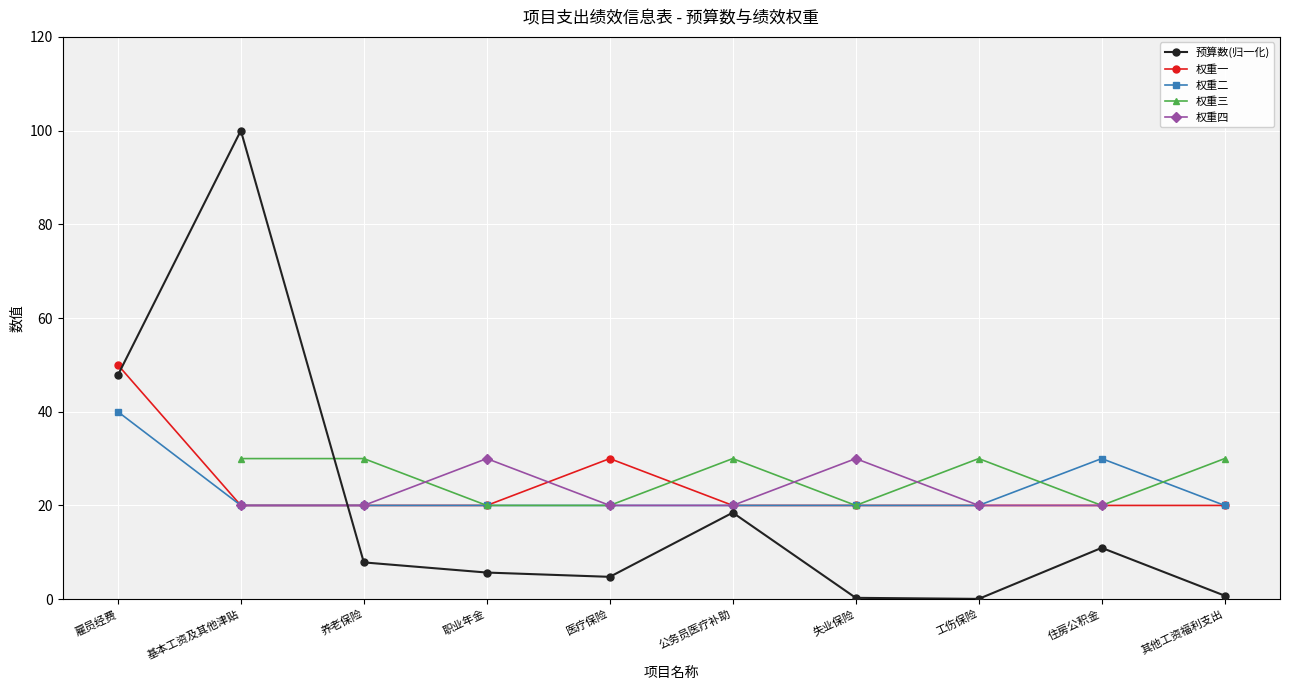

What position from the right is 工伤保险?

3